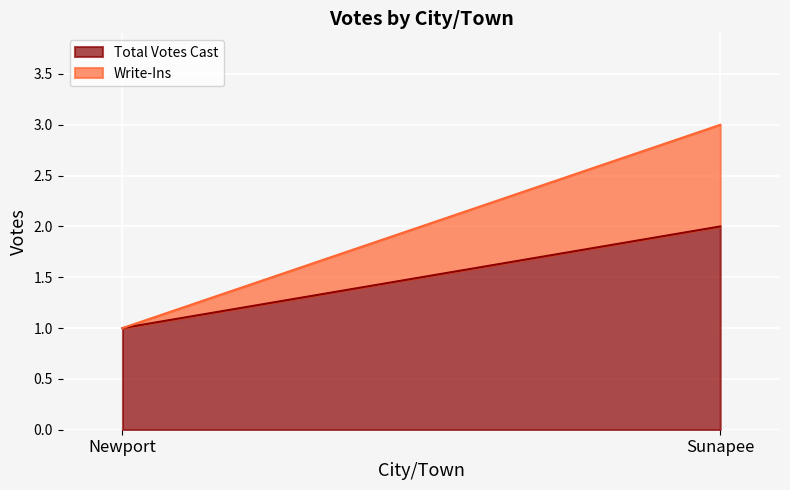

Which series has the largest range (max minus min)?

Total Votes Cast